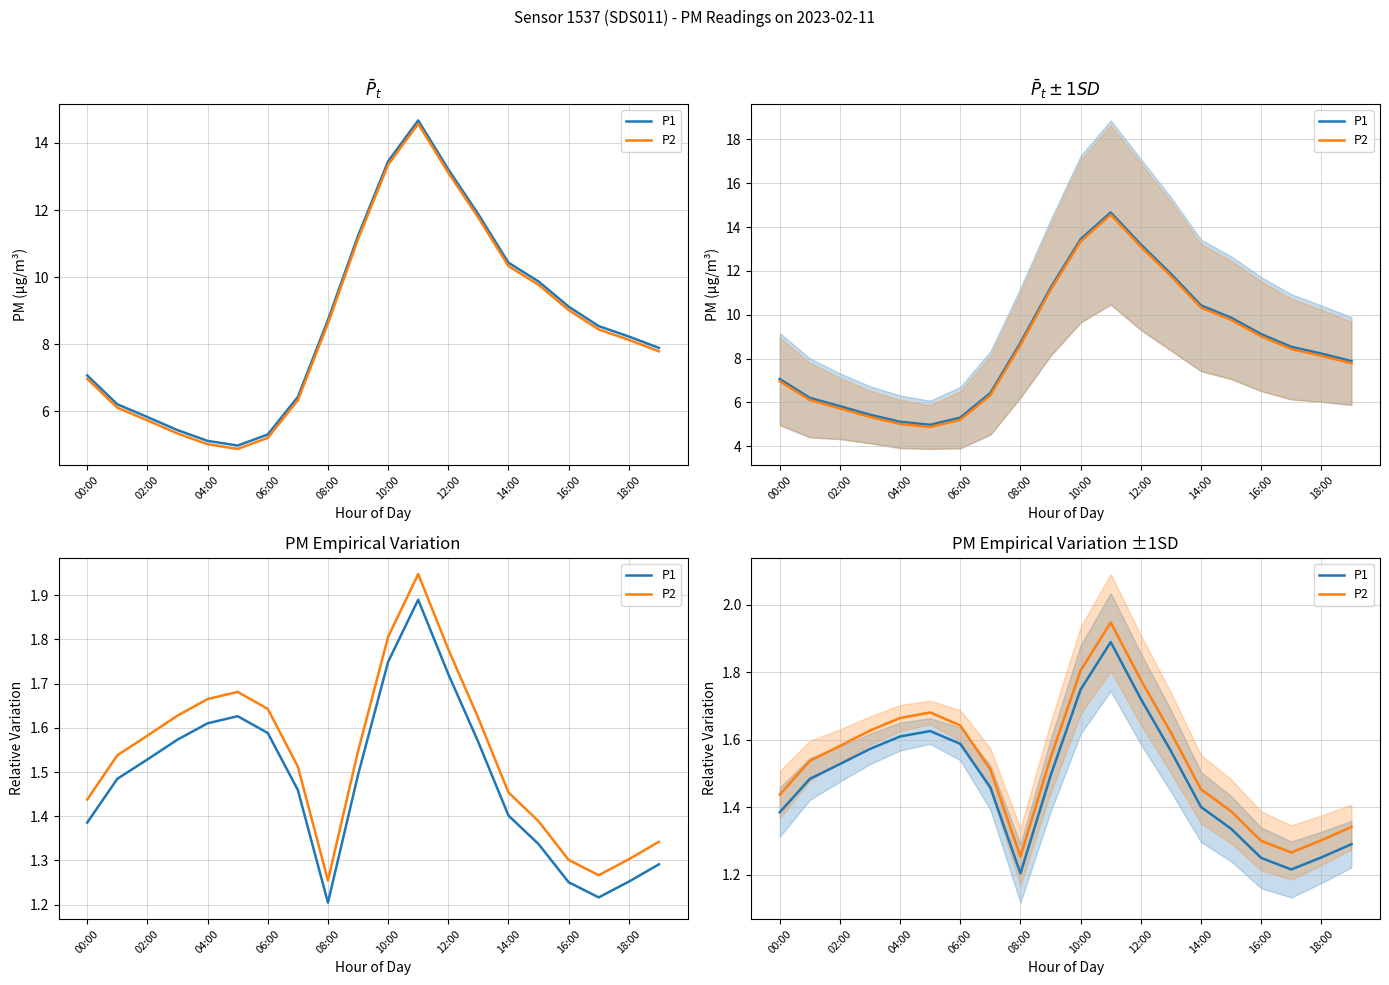

The P2 series shows 0.9 at 04:00. True or false?

False